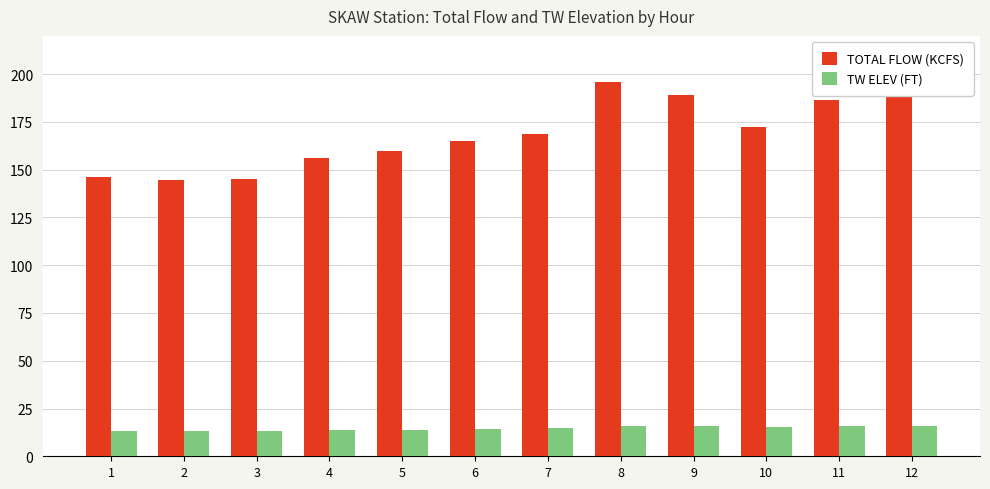

What is the value of the TW ELEV (FT) bar at the 3rd from the left?

13.3